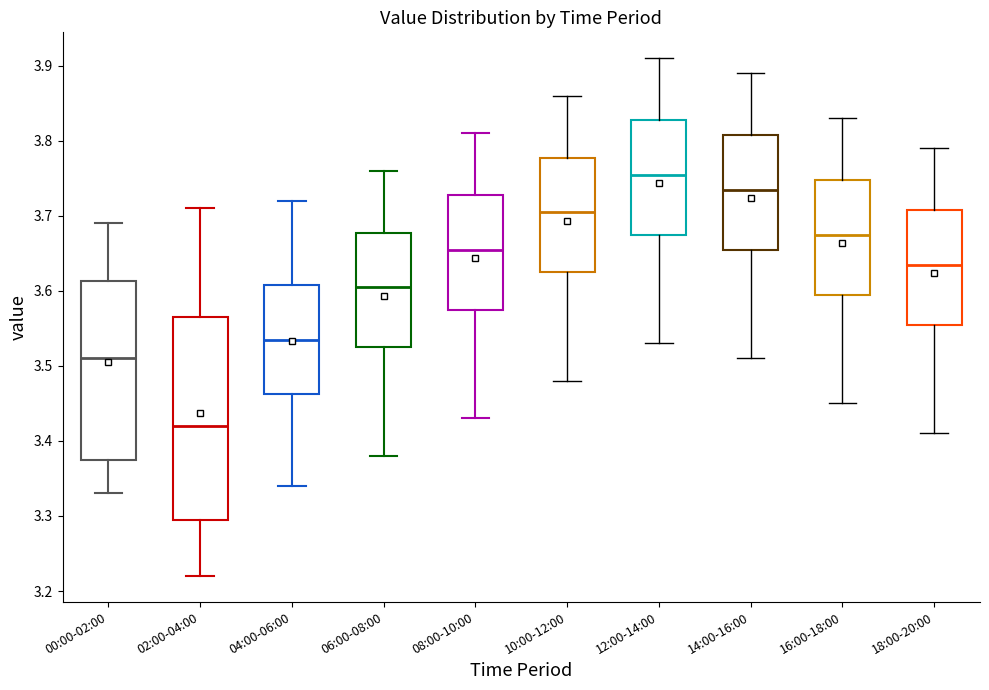

Where does the lower whisker of the box for 14:00-16:00 end on the y-axis? The values are not printed on the chart, so give them approximately, as read against the axis.

3.51